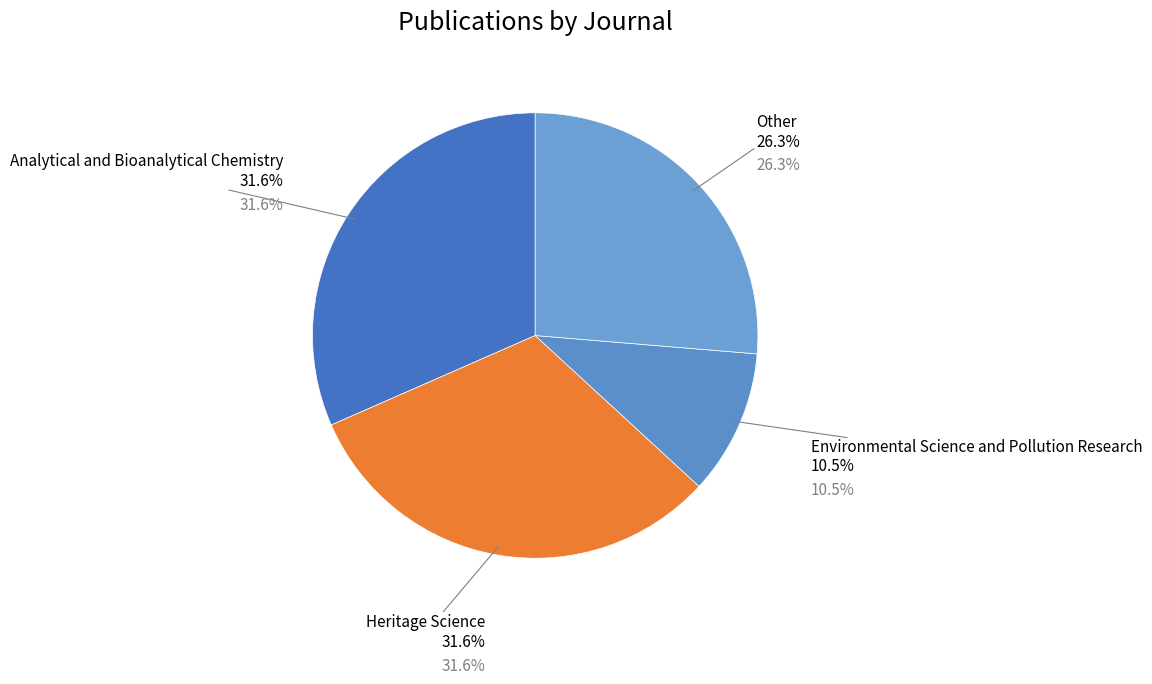

What is the ratio of the value at Analytical and Bioanalytical Chemistry to the value at Heritage Science?

1.0